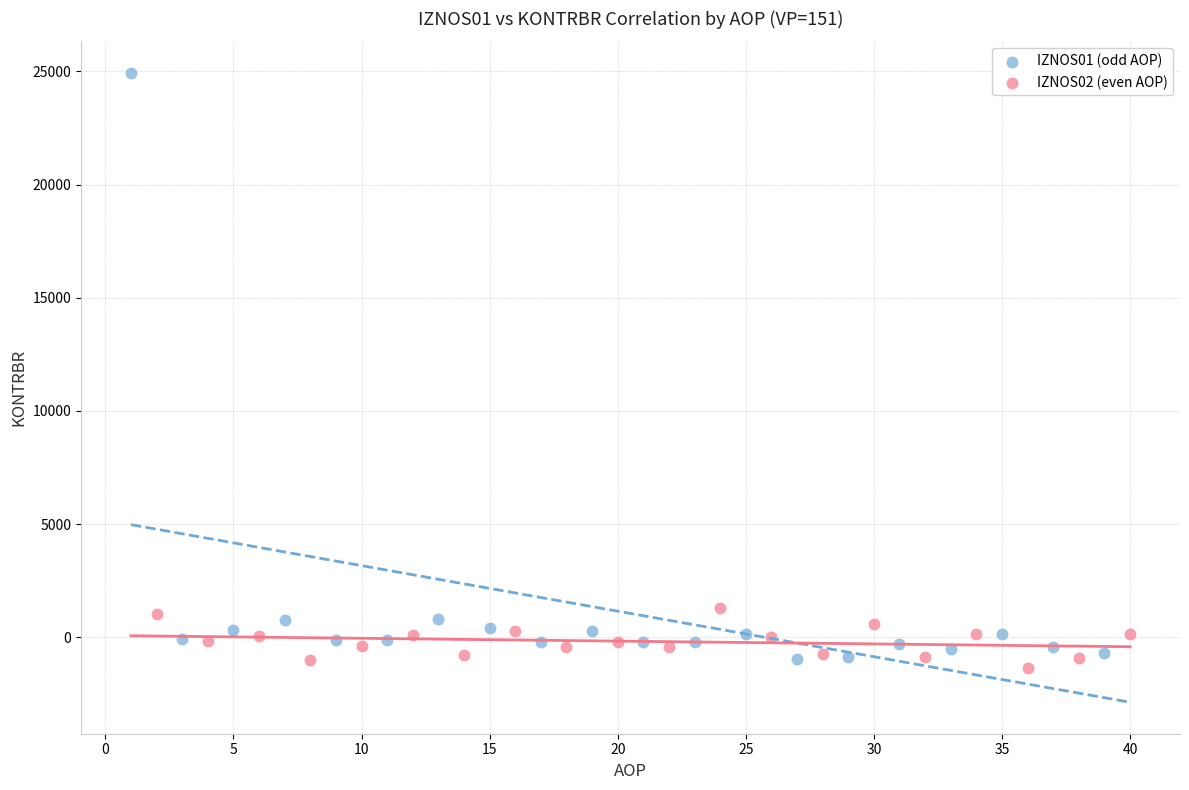

Which series reaches the maximum Y coordinate?

IZNOS01 (odd AOP)